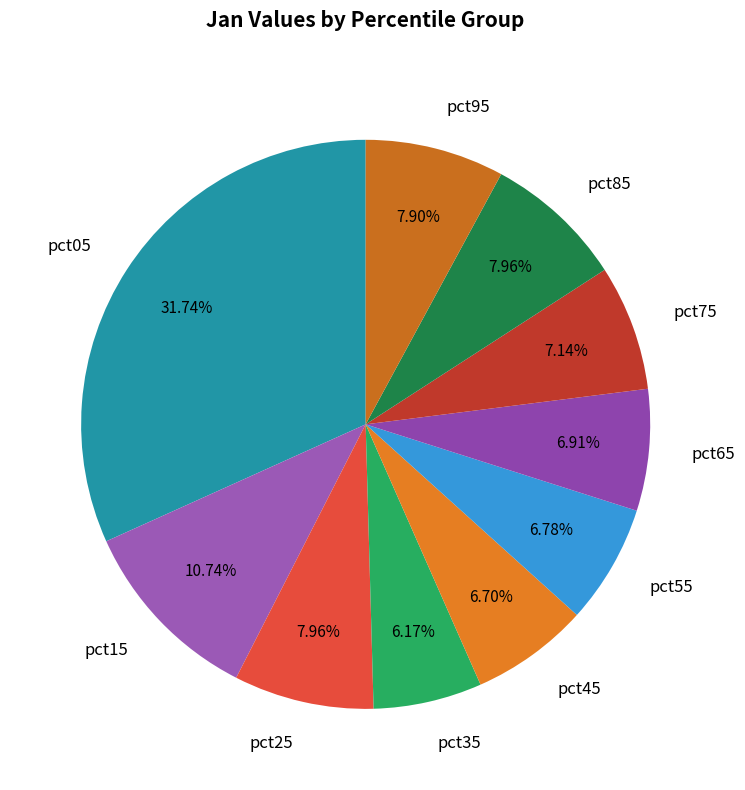

Count the number of slices in the pie.

10